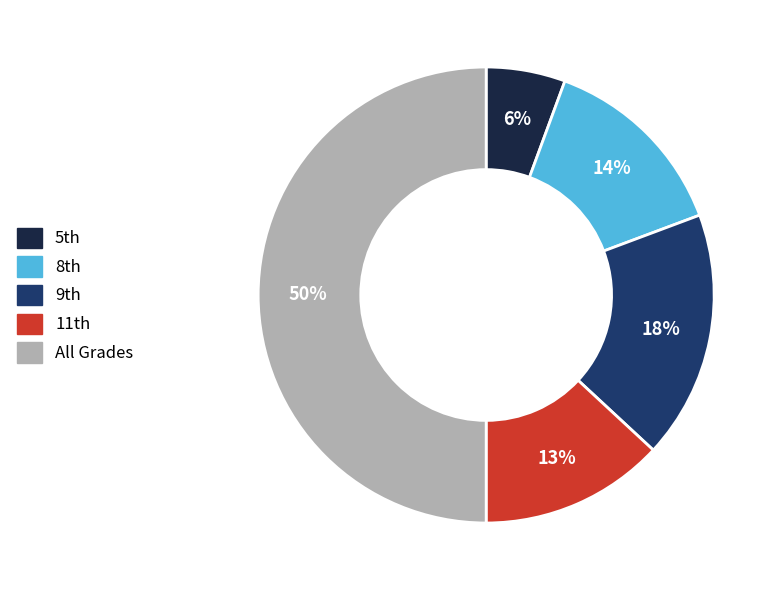

What is the largest slice in the pie chart?

All Grades